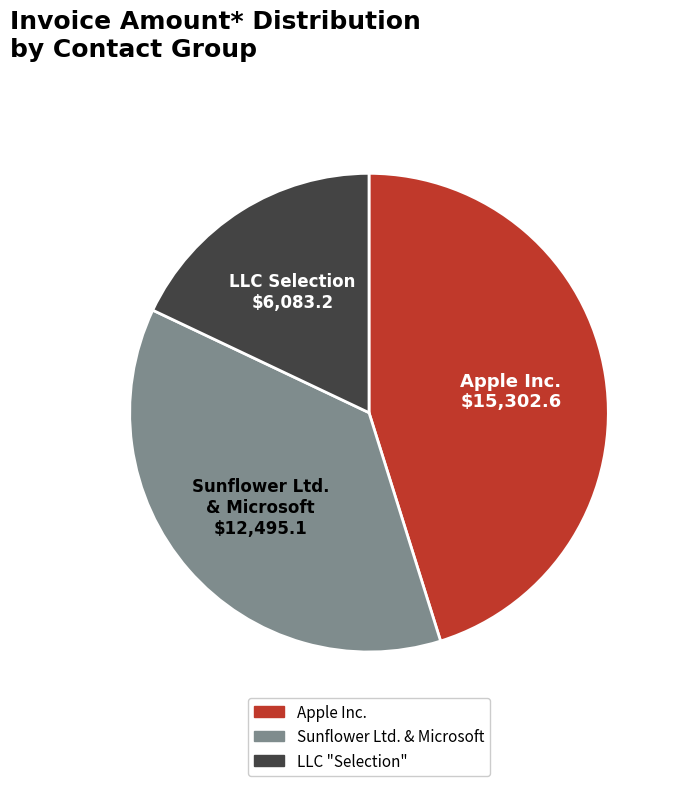

The Sunflower Ltd. & Microsoft $12,495.1 slice represents 47% of the pie. True or false?

False